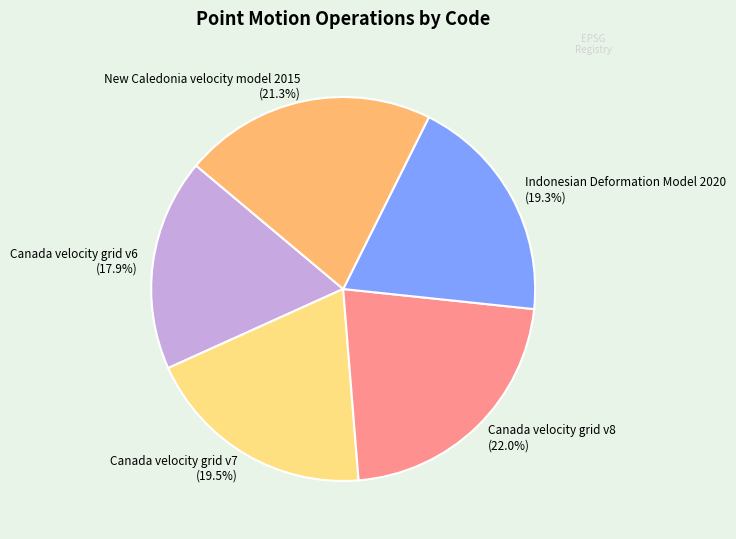

How many slices are in this pie chart?

5